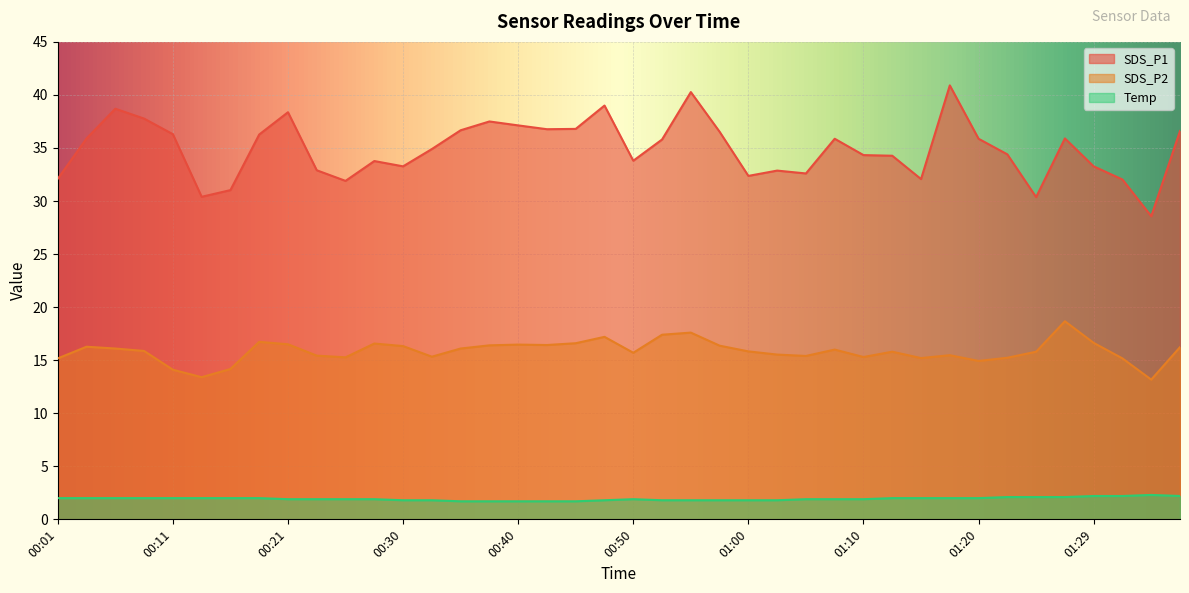

Rank the categories by SDS_P1 value from highest to lowest.

01:17, 00:55, 00:48, 00:06, 00:21, 00:08, 00:38, 00:40, 00:45, 00:43, 00:35, 01:37, 00:58, 00:11, 00:18, 00:03, 01:27, 01:07, 01:20, 00:53, 00:33, 01:22, 01:10, 01:12, 00:50, 00:28, 00:30, 01:29, 00:23, 01:03, 01:05, 01:00, 00:01, 01:15, 01:32, 00:25, 00:16, 00:13, 01:25, 01:34